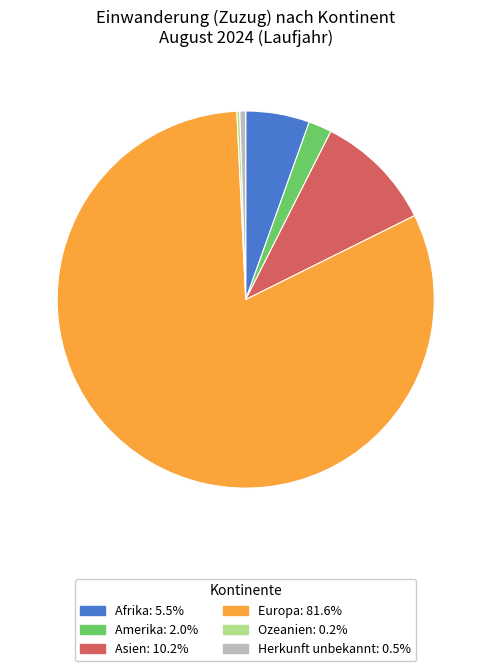

Does any single category account for the majority?

Yes